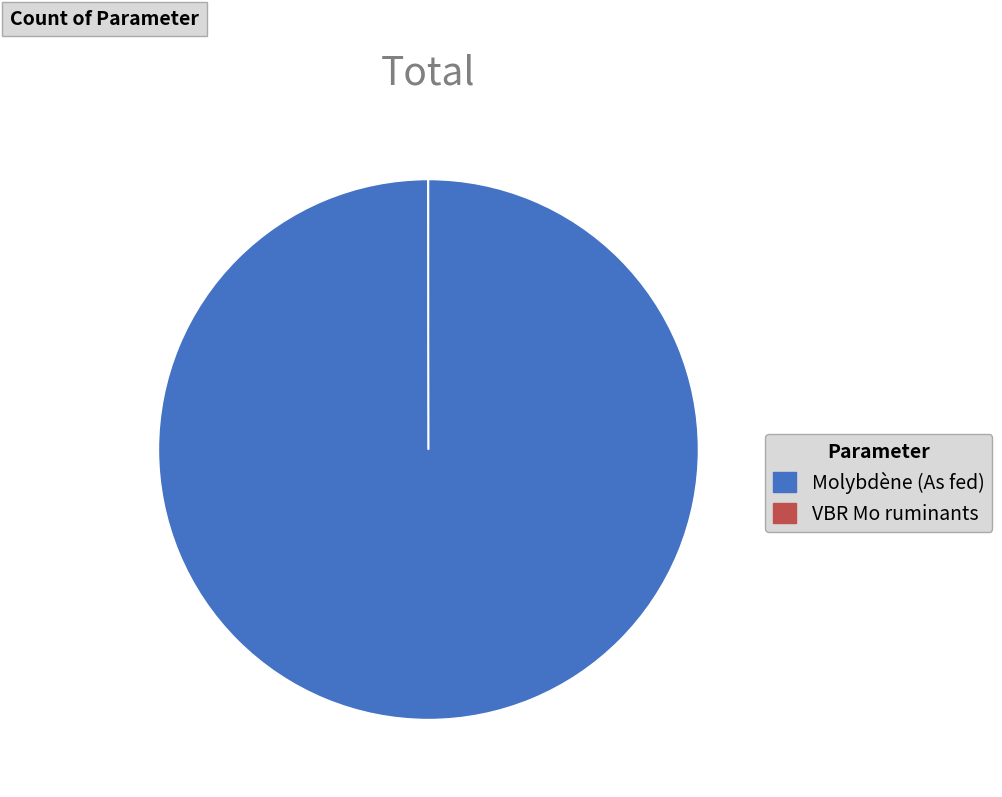

Which slice is the largest?

Molybdène (As fed)